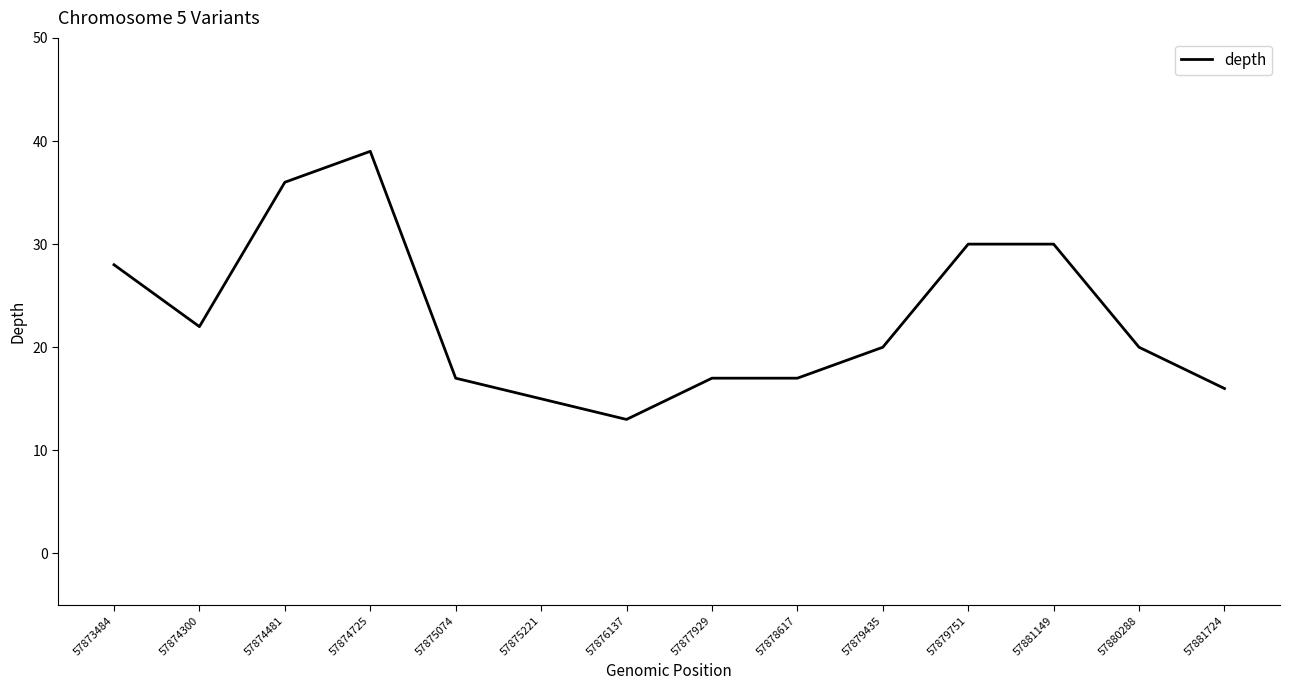

What position from the left is 57878617?

9